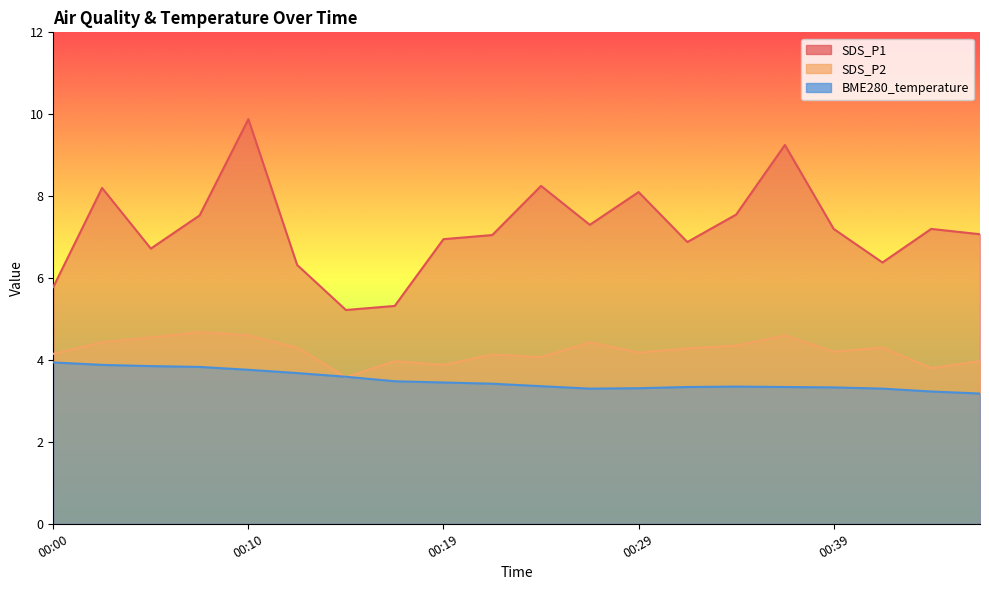

What is the sum of all SDS_P2 values?

84.5